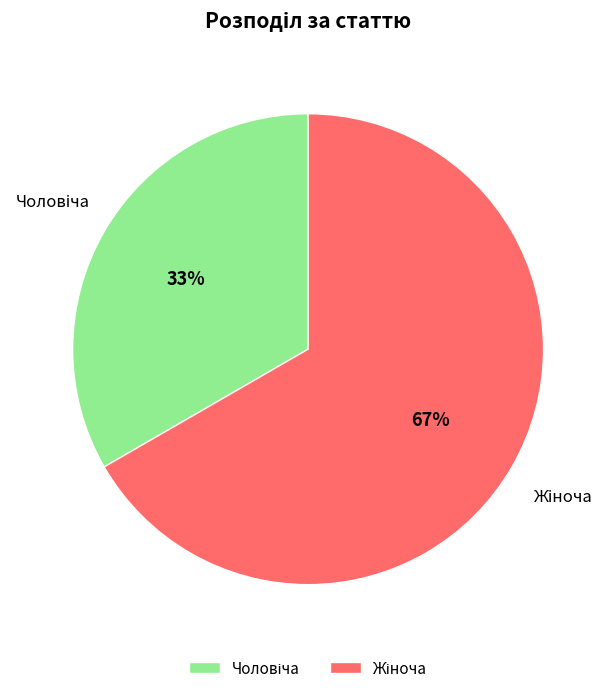

To the nearest percent, what is the average slice percentage?

50%